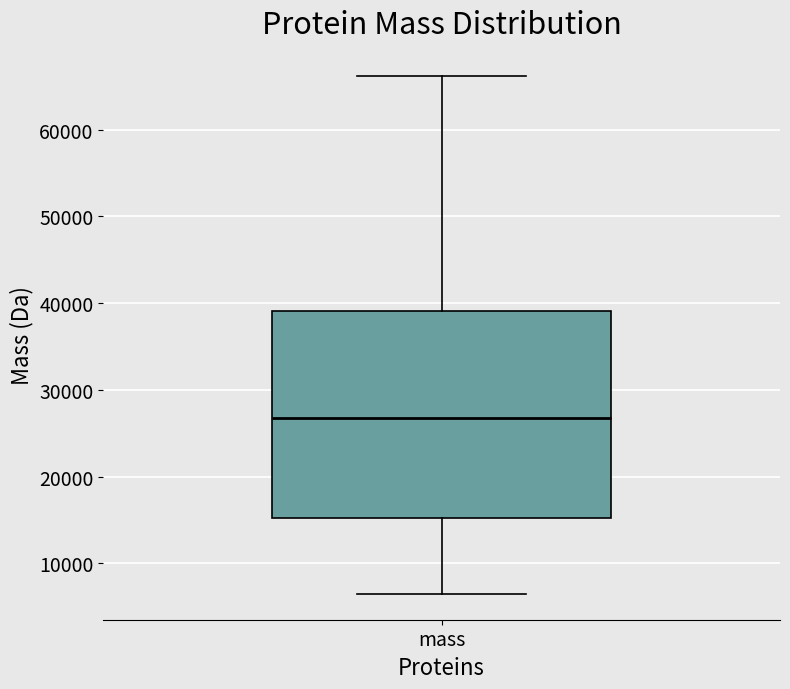

Transcribe this box plot: give where the median line is, the range the box spans, and where the two whiskers end, as read against the y-axis. The values are not printed on the chart, so give them approximately, as read against the axis.

median 27000, box 15000 to 39000, whiskers 6000 to 66000